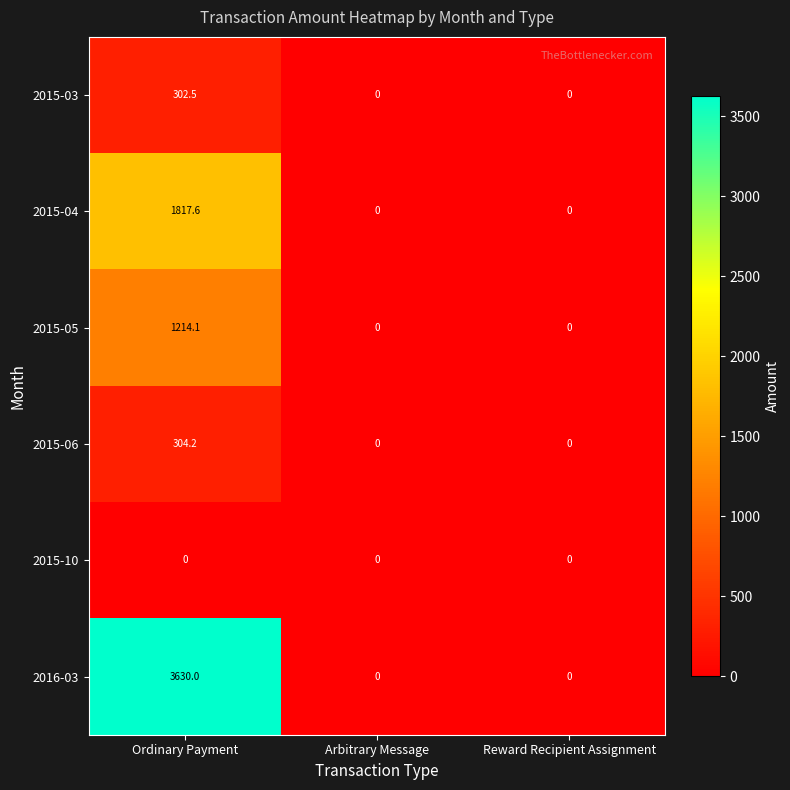

Count the number of categories in the chart.

3